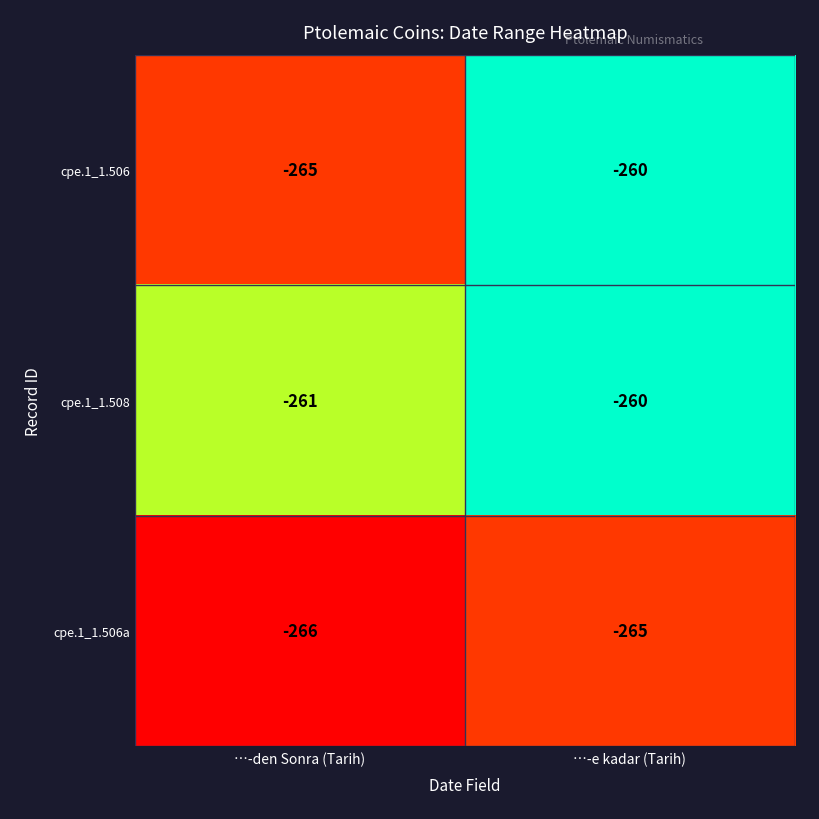

Rank the categories by cpe.1_1.506a value from highest to lowest.

…-e kadar (Tarih), …-den Sonra (Tarih)